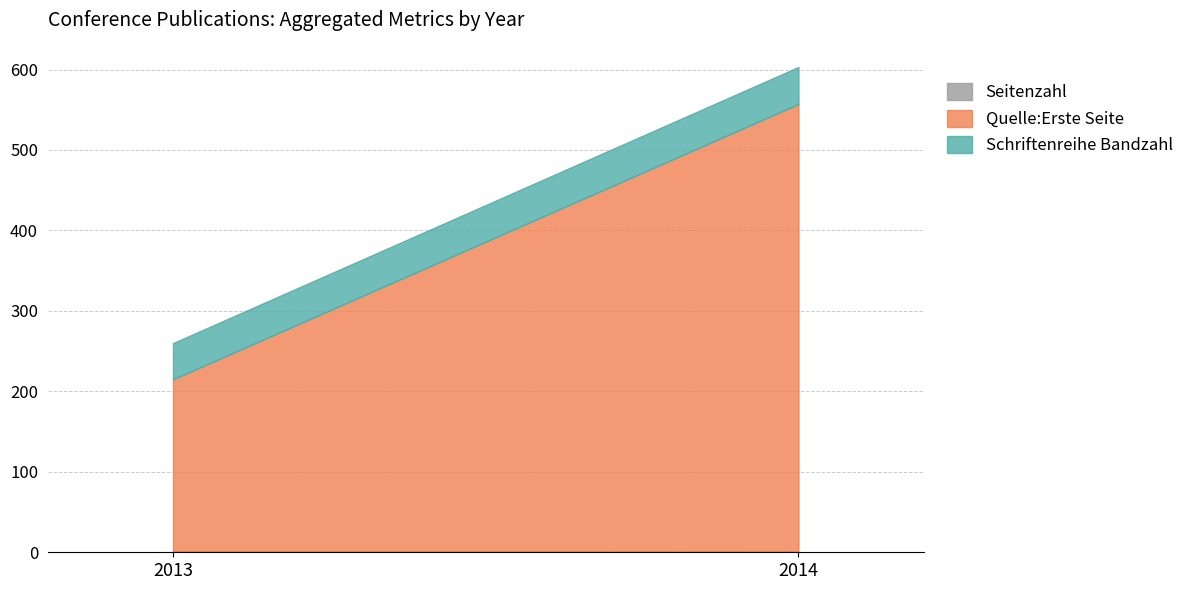

Which series changed the most between 2014 and 2014?

Quelle:Erste Seite